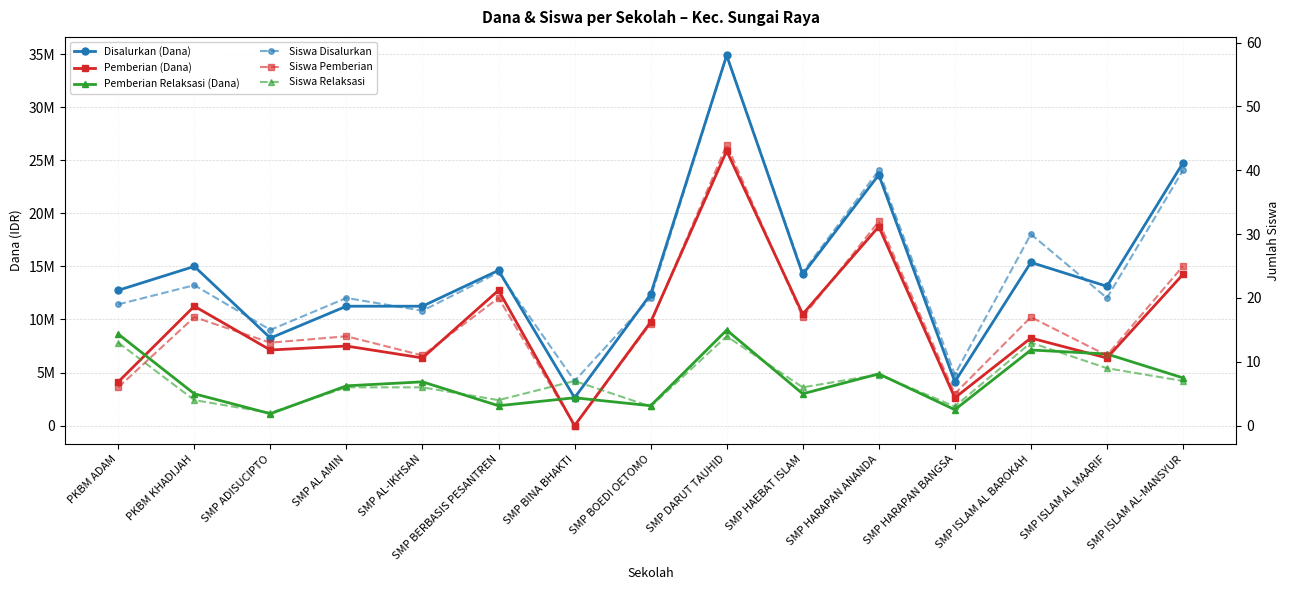

Rank the series at SMP AL-IKHSAN from lowest to highest value.

Siswa Relaksasi, Siswa Pemberian, Siswa Disalurkan, Pemberian Relaksasi (Dana), Pemberian (Dana), Disalurkan (Dana)